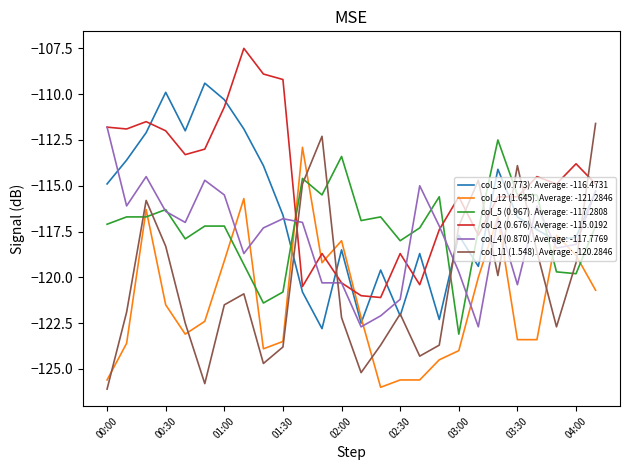

True or false: col_12 (1.645). Average: -121.2846 and col_2 (0.676). Average: -115.0192 cross at least once.

True